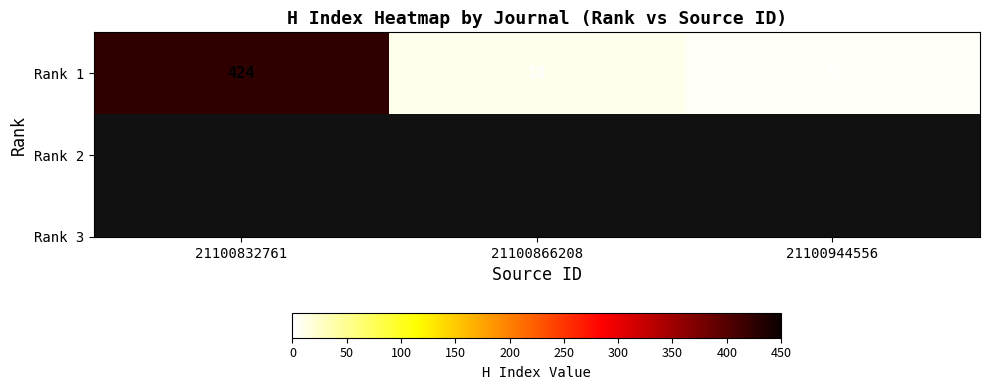

What is the change in value from 21100866208 to 21100944556?

-5